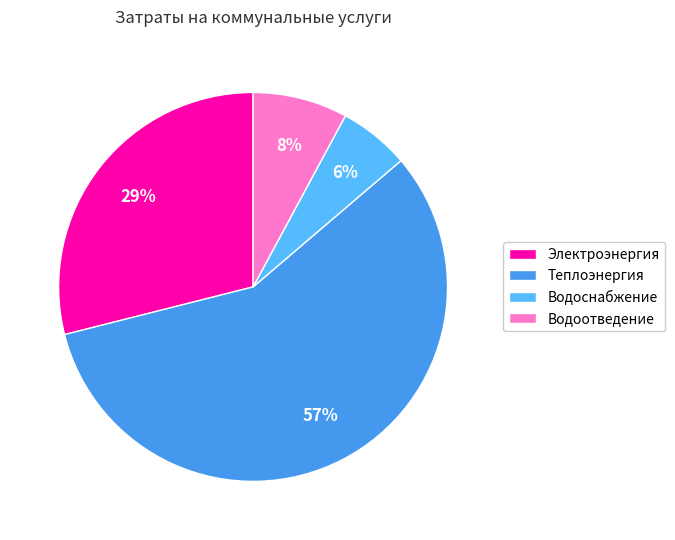

To the nearest percent, what portion does Водоснабжение represent?

6%